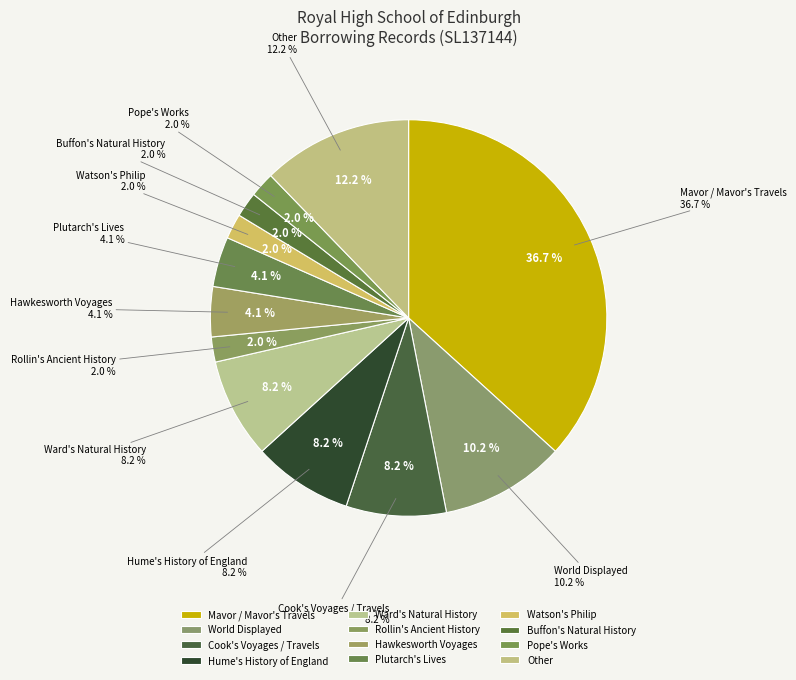

What is the largest slice in the pie chart?

Mavor / Mavor's Travels